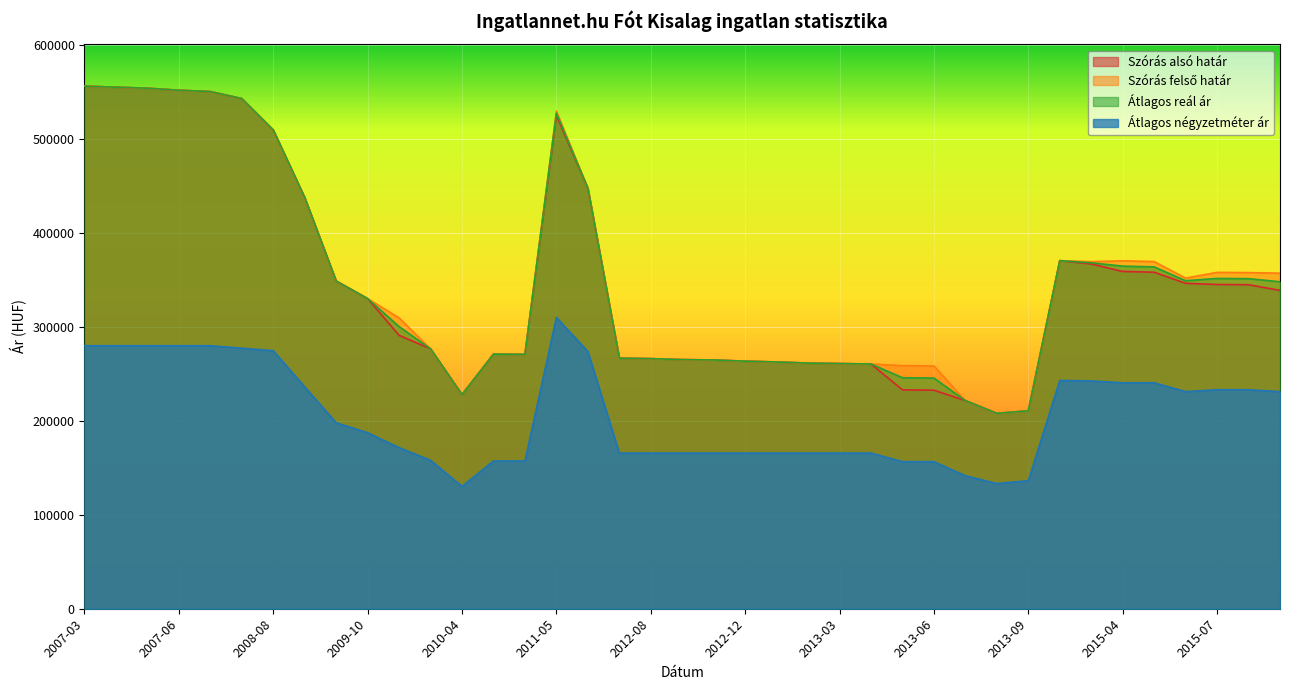

What is the sum of all Átlagos négyzetméter ár values?

8035740